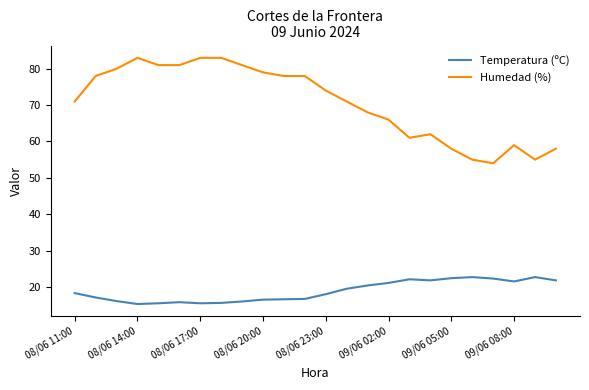

Which series has the largest range (max minus min)?

Humedad (%)